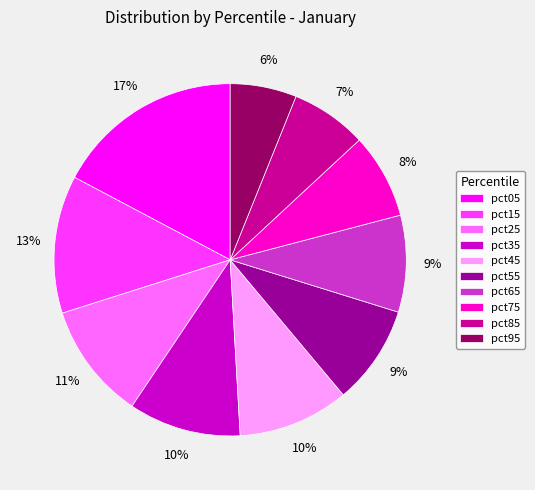

Count the number of slices in the pie.

10